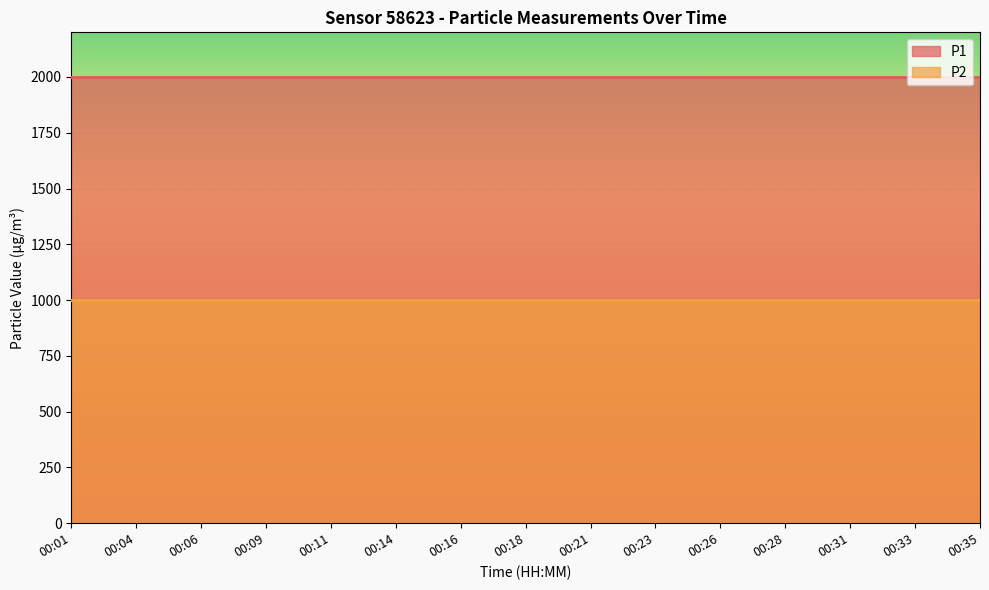

What is the average value of the P1 series?

1999.9